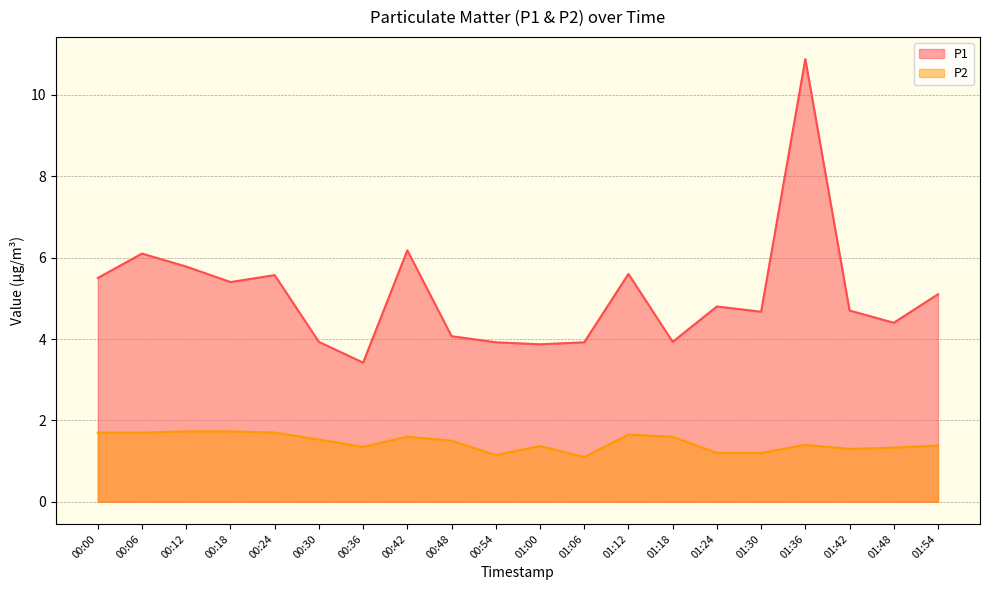

Which label corresponds to the largest value in the chart?

01:36